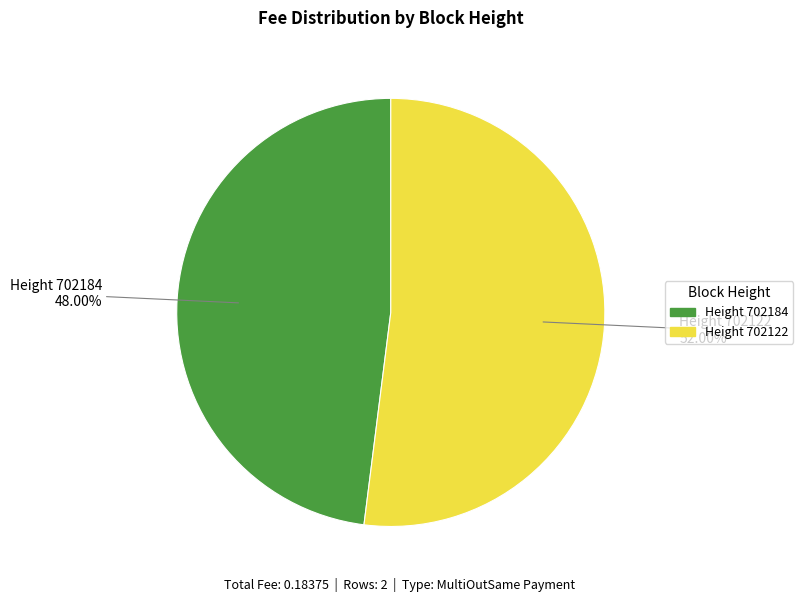

Which category accounts for the majority?

702122